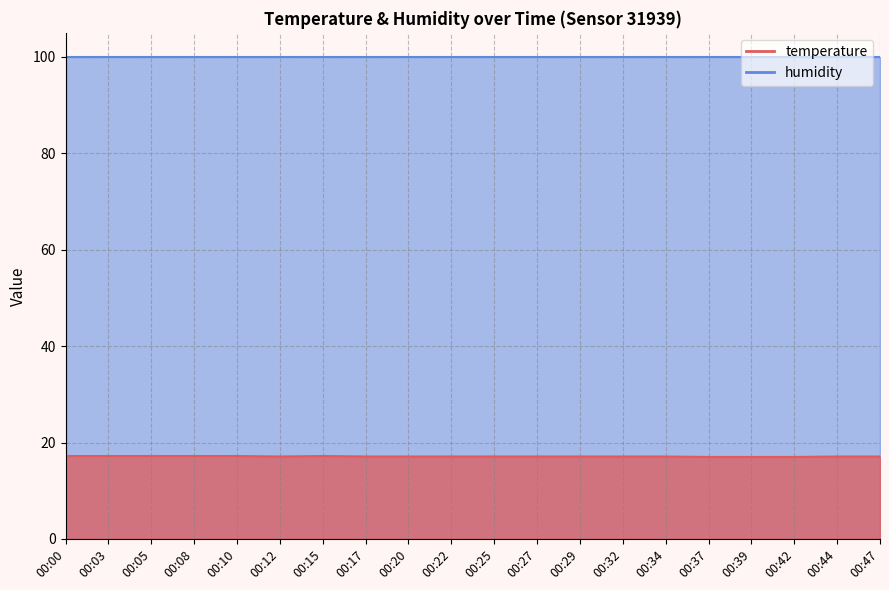

List the labels in order of value, largest first.

00:00, 00:03, 00:05, 00:08, 00:10, 00:15, 00:12, 00:17, 00:20, 00:22, 00:25, 00:27, 00:29, 00:32, 00:34, 00:44, 00:47, 00:37, 00:39, 00:42